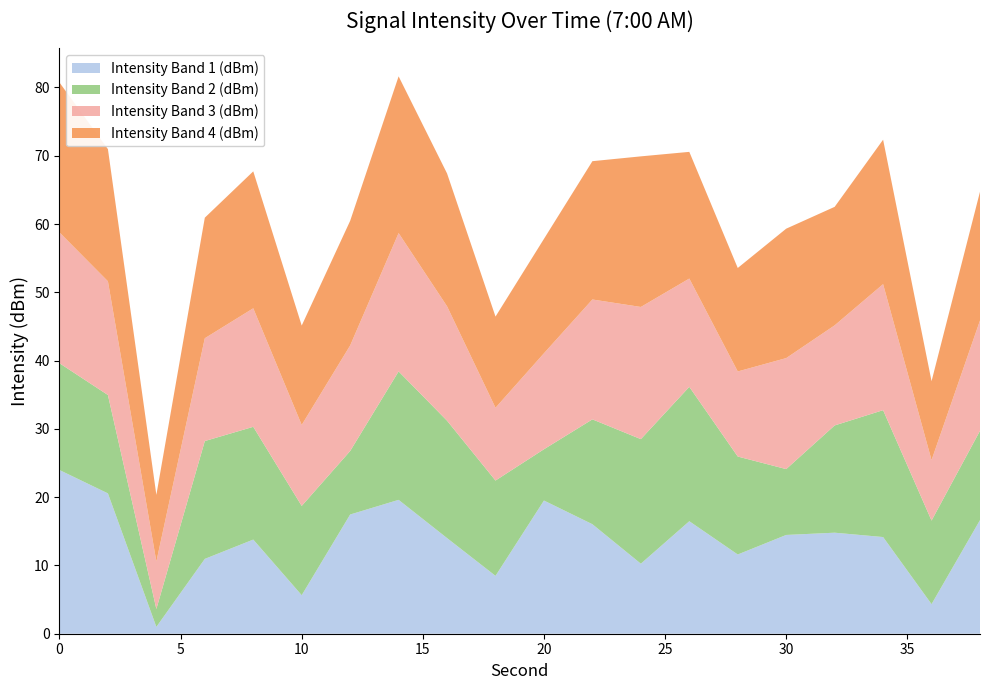

What is the highest value of the Intensity Band 1 (dBm) series?

24.0